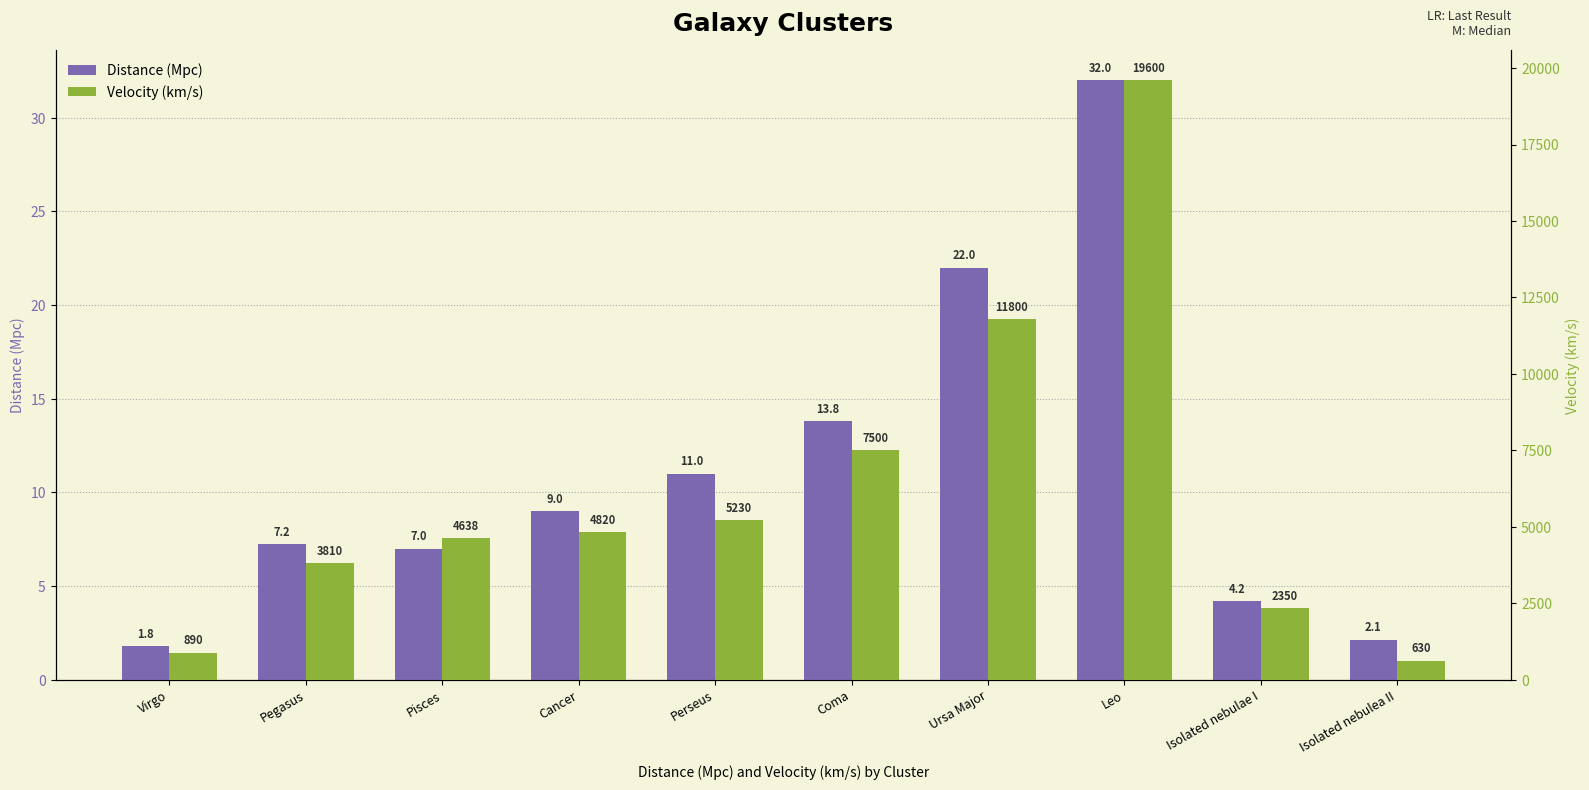

At how many categories does at least one series exceed 18724?

1